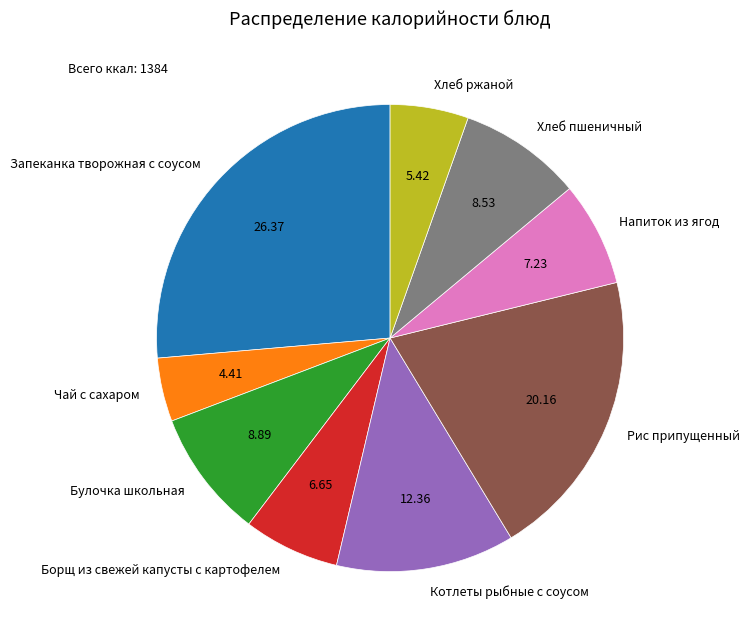

True or false: Борщ из свежей капусты с картофелем accounts for 7% of the total.

True